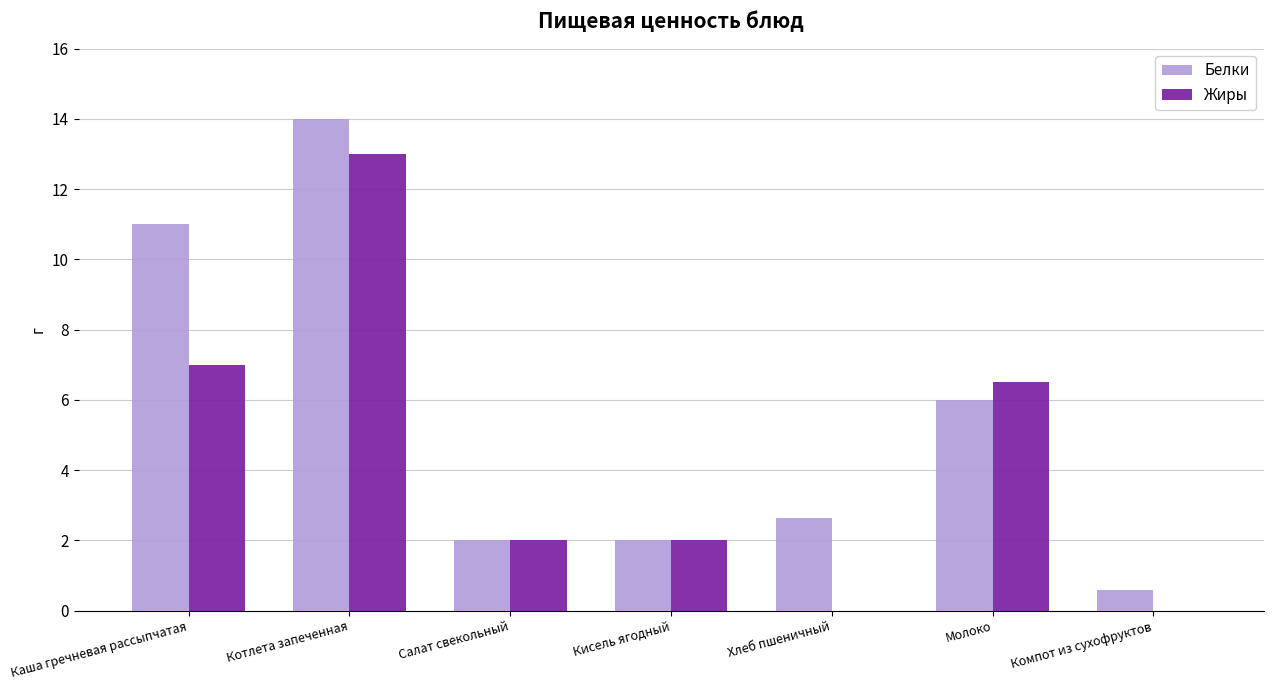

Which category has the highest value across all series?

Котлета запеченная